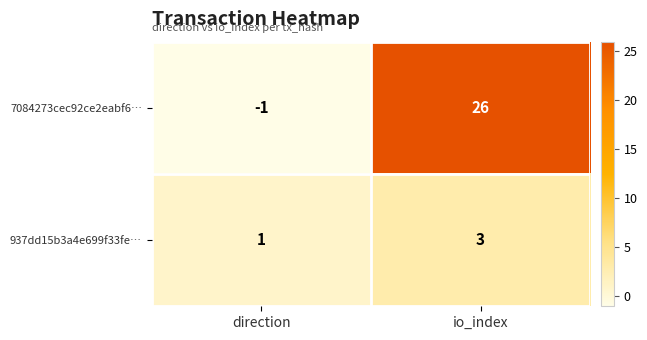

How many categories are shown in the chart?

2